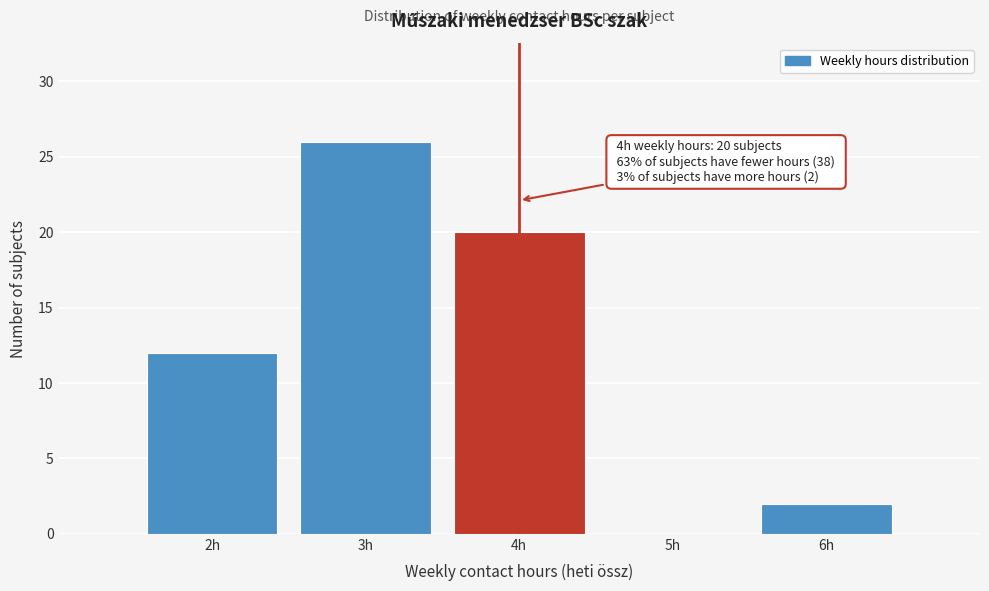

Reading left to right, extract all data points from this chart.

2h=12	3h=26	4h=20	5h=0	6h=2